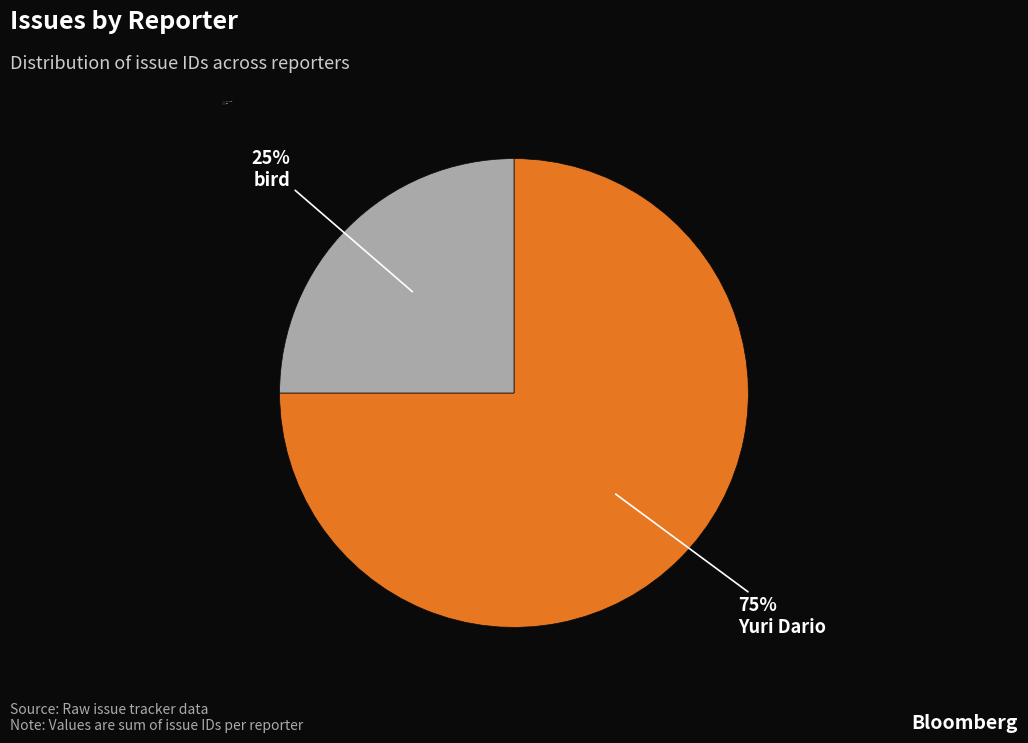

Rank the categories by value from lowest to highest.

bird, Yuri Dario